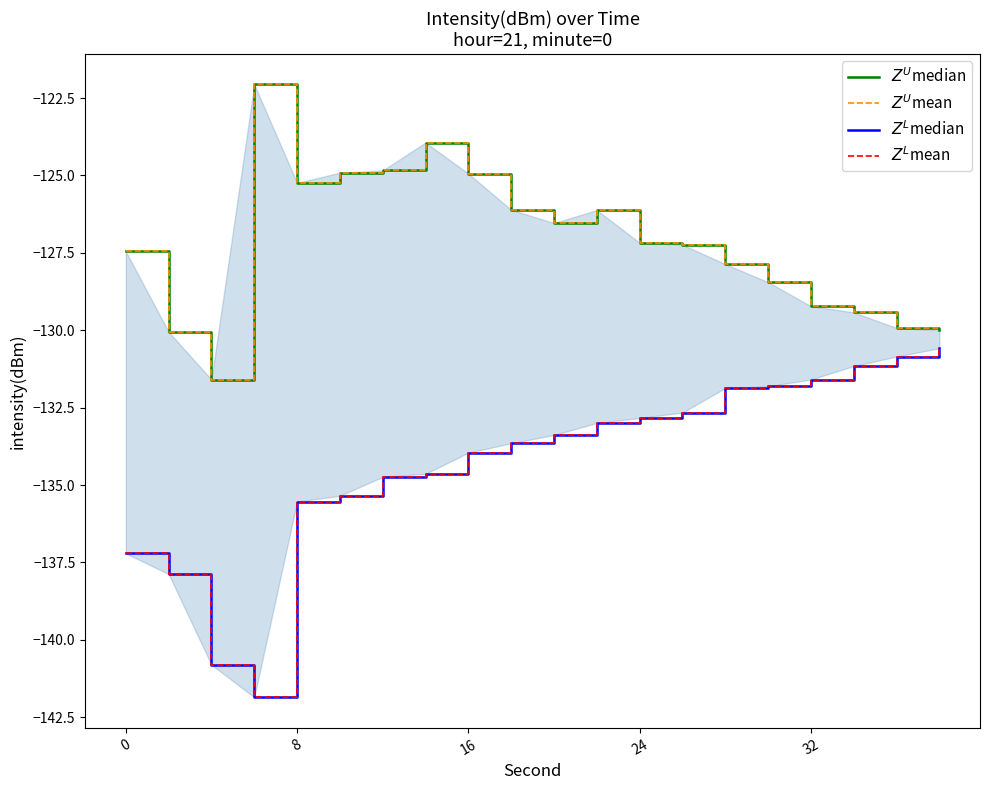

Count the number of categories in the chart.

20